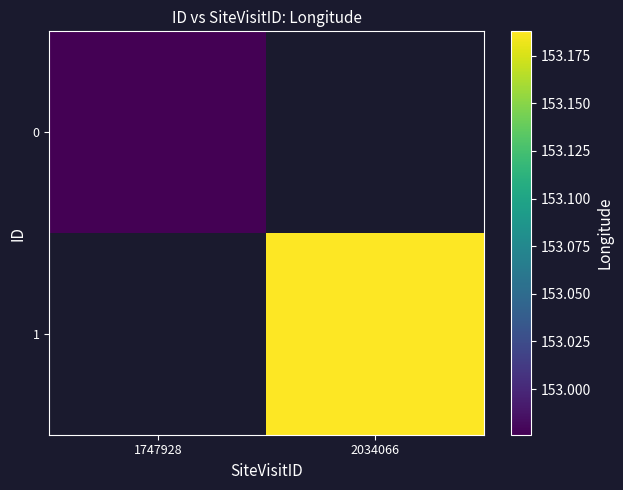

What is the approximate value of 1 at 2034066?

153.2